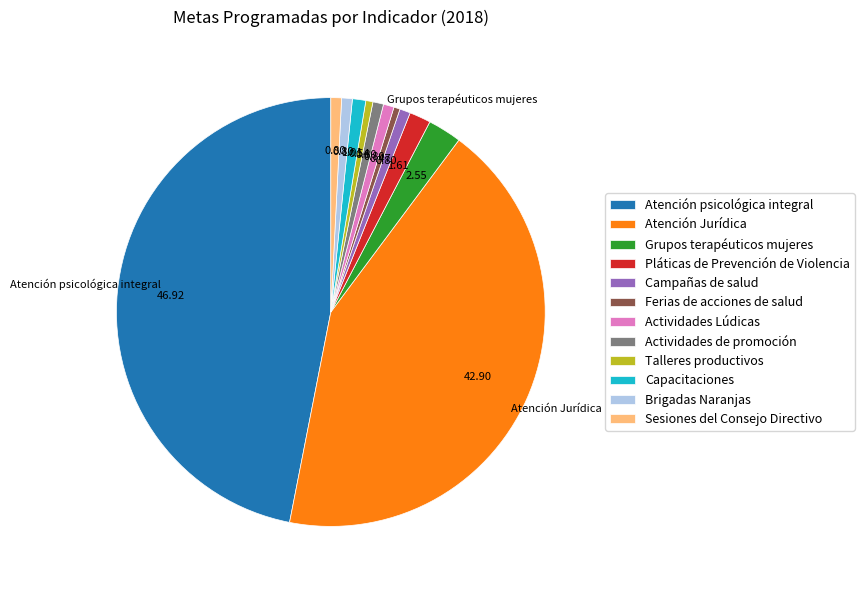

Which slice is the largest?

Atención psicológica integral